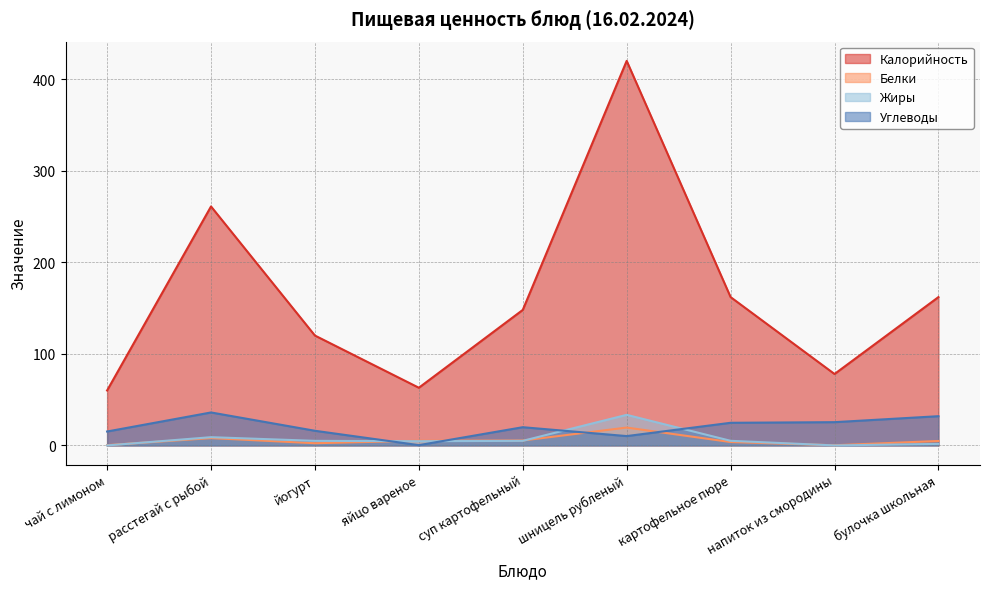

What is the label of the 7th point from the right?

йогурт